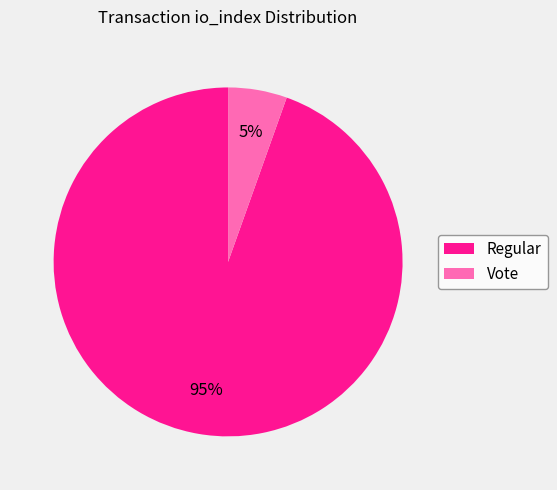

To the nearest percent, what is the average slice percentage?

50%